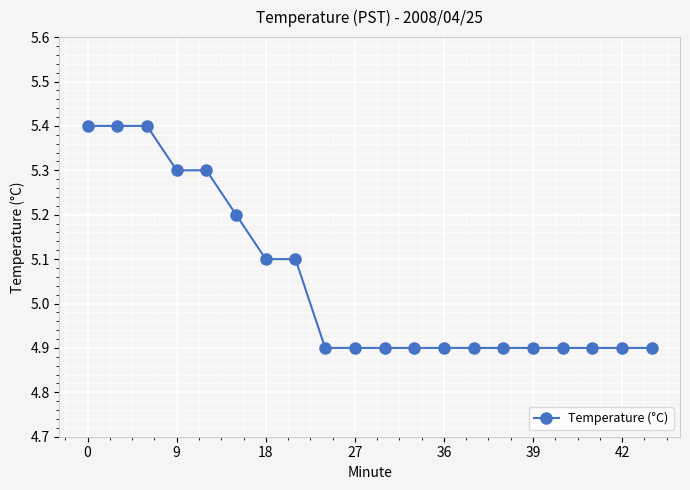

What is the difference between the maximum and minimum values?

0.5